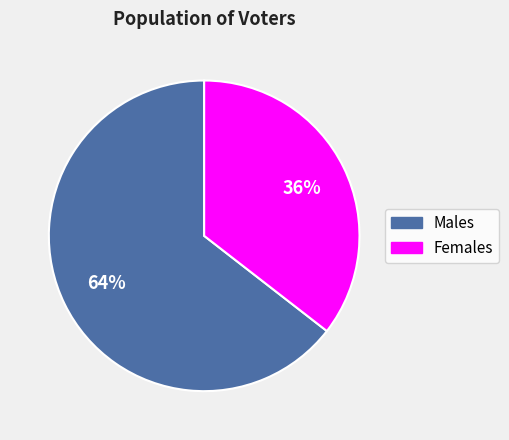

Is there any slice that represents more than half of the pie?

Yes